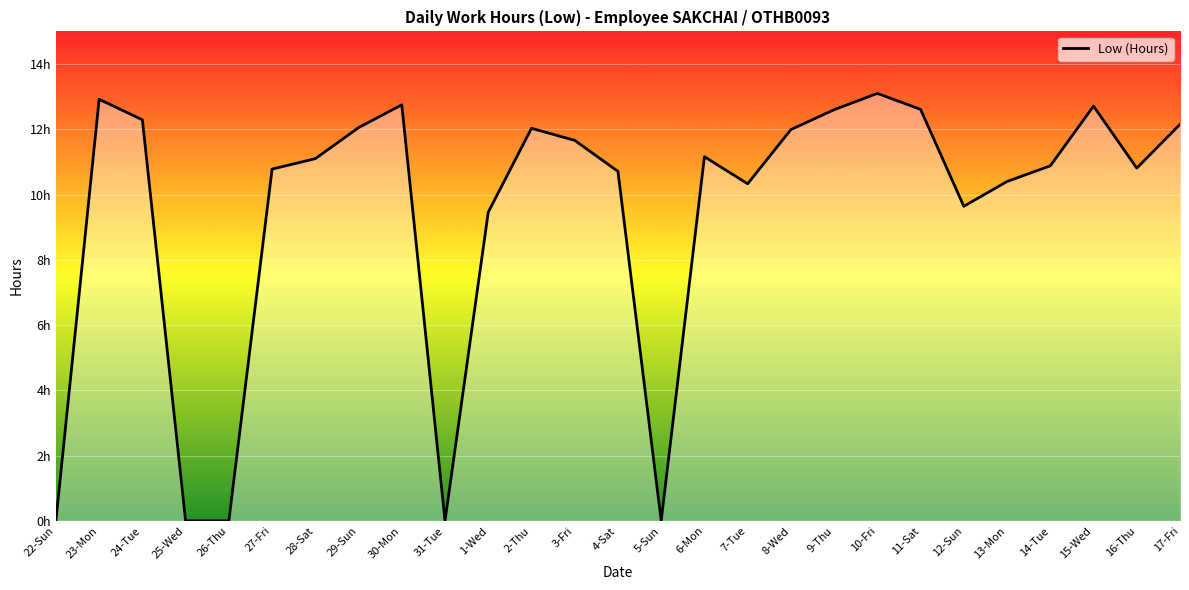

Does the chart display data point markers on the line(s)?

No